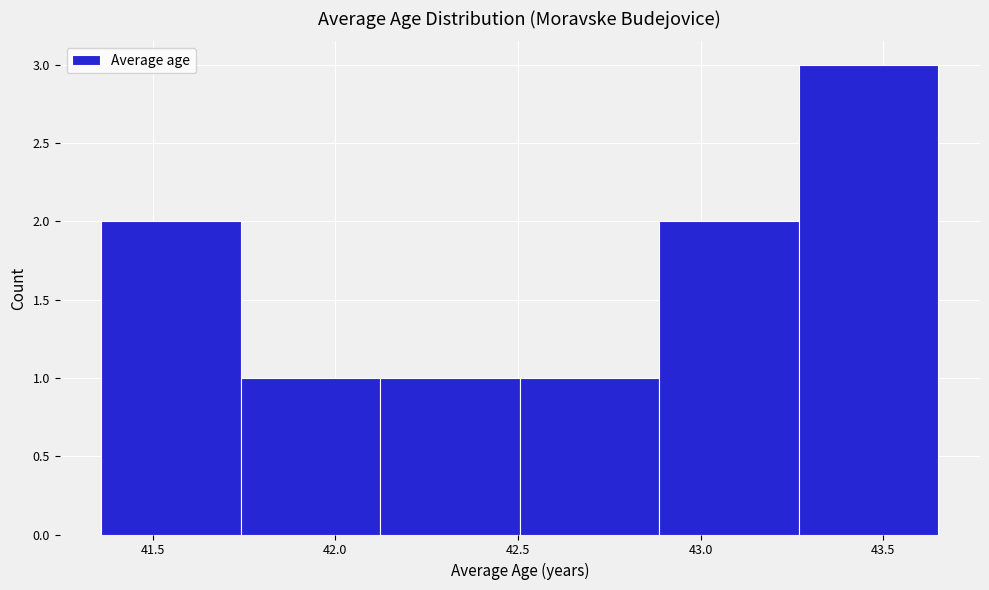

Reading left to right, list every bar in this chart as the range it spans on the x-axis followed by its height. Neither the bar edges nor the heights are printed on the chart, so give them approximately, as read against the axes.

41.35 to 41.75: 2
41.75 to 42.10: 1
42.10 to 42.50: 1
42.50 to 42.90: 1
42.90 to 43.25: 2
43.25 to 43.65: 3